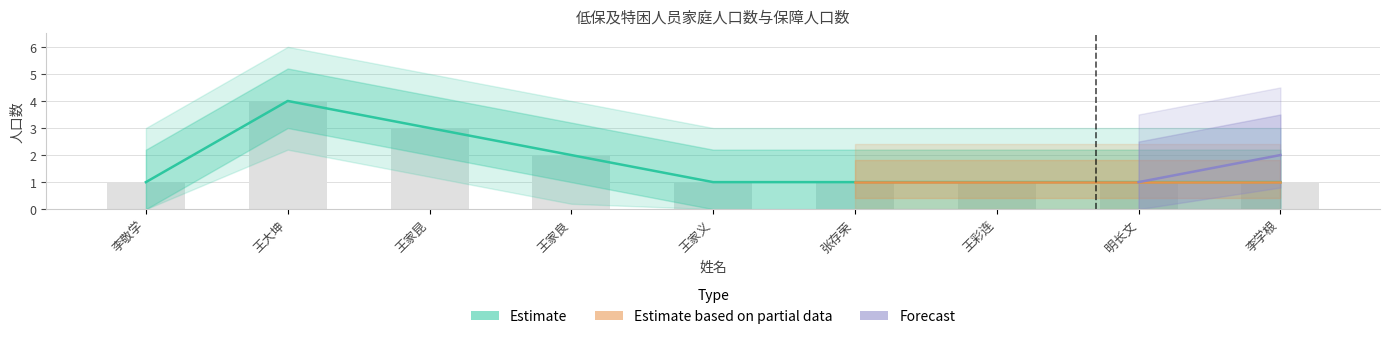

Are the bars grouped side by side (vs. stacked)?

Yes